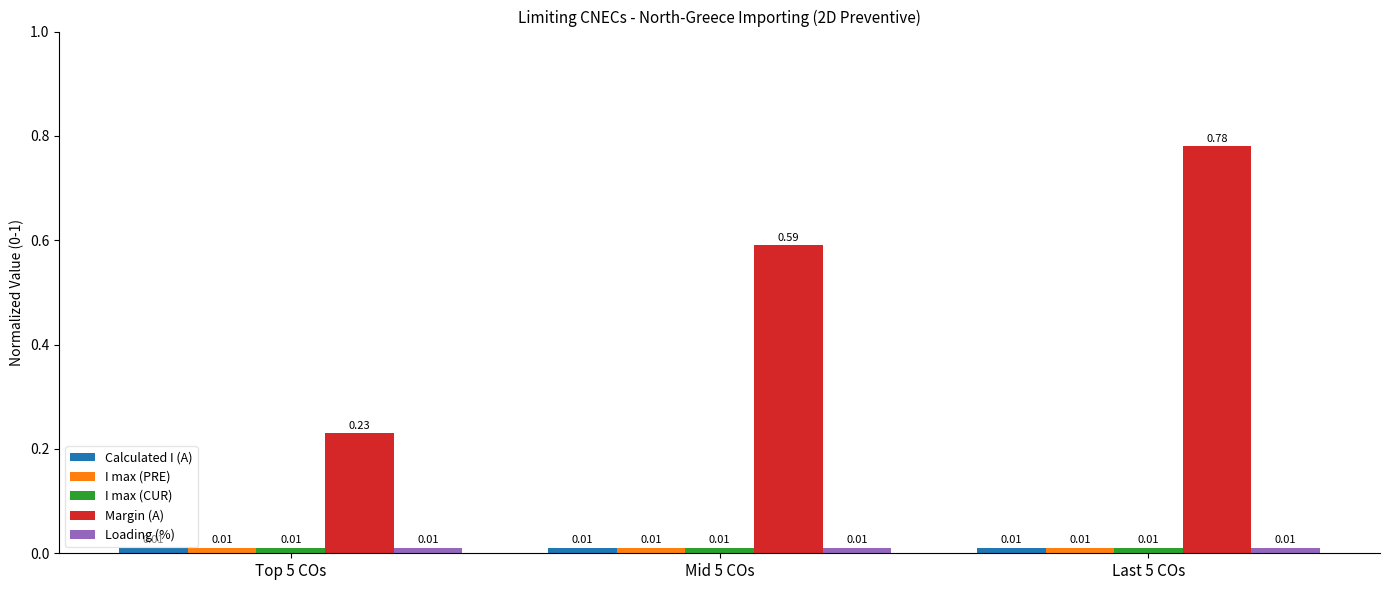

Are the bars horizontal?

No